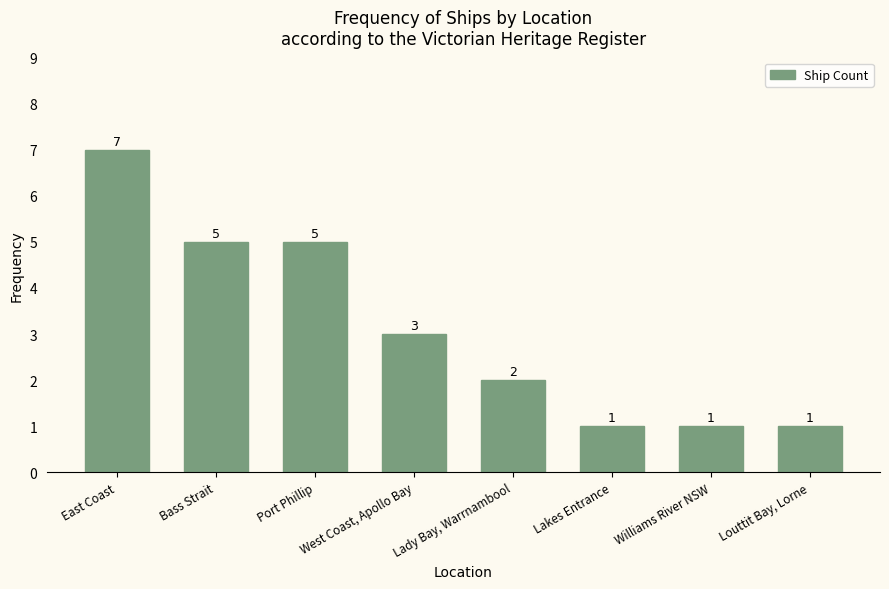

What is the approximate value at Williams River NSW?

1